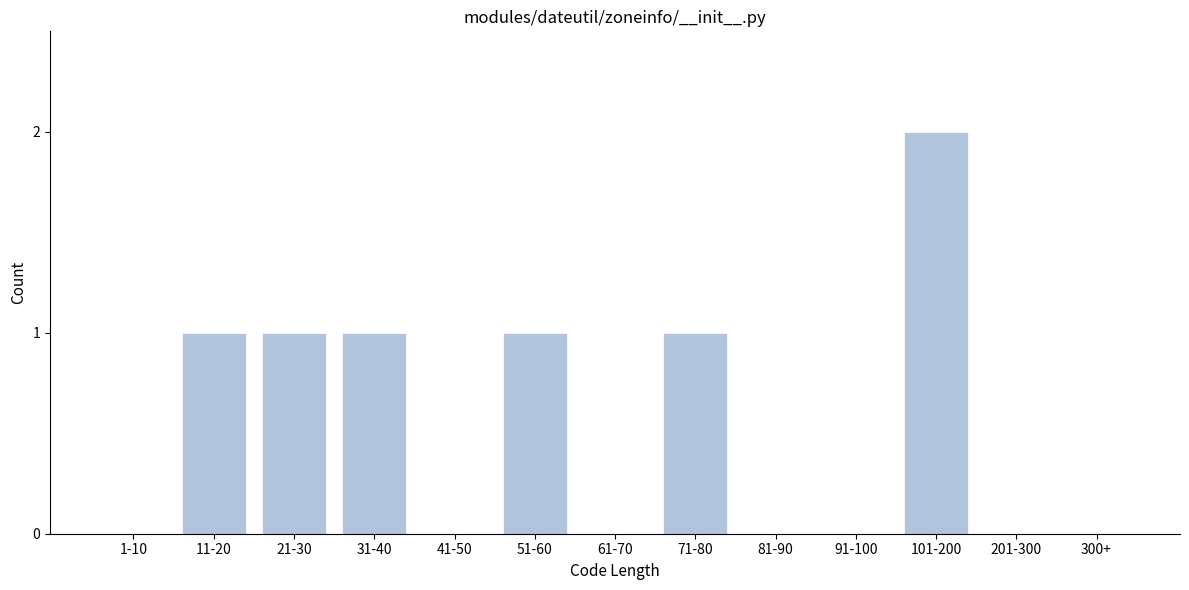

Reading left to right, list all the values displayed in this chart.

1-10=0	11-20=1	21-30=1	31-40=1	41-50=0	51-60=1	61-70=0	71-80=1	81-90=0	91-100=0	101-200=2	201-300=0	300+=0